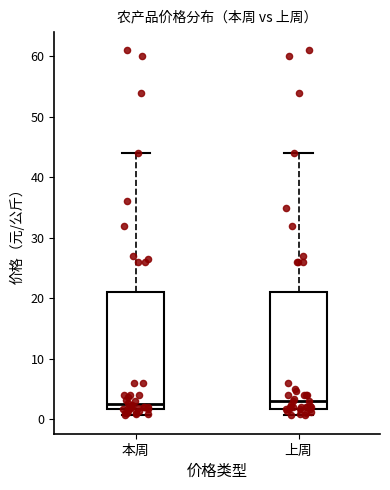

Where does the median line of the box for 上周 sit on the y-axis? The values are not printed on the chart, so give them approximately, as read against the axis.

3